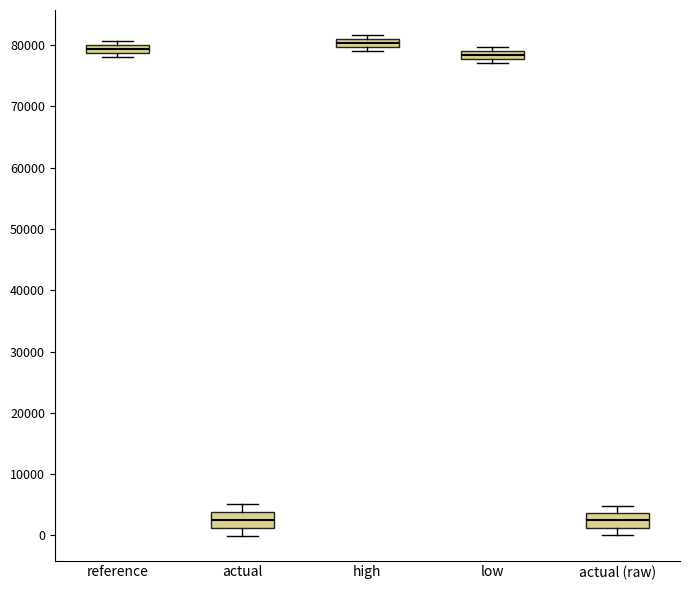

Where is the lower edge of the box for reference on the y-axis? The values are not printed on the chart, so give them approximately, as read against the axis.

79000